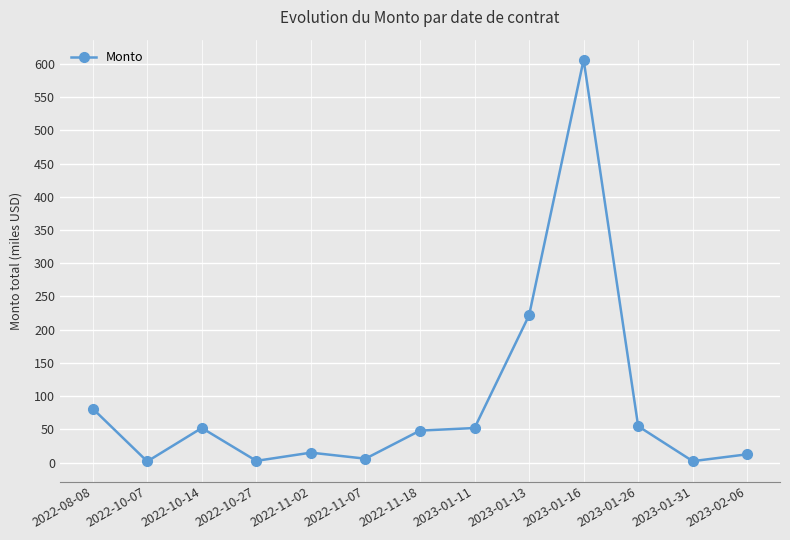

What is the change in value from 2022-11-07 to 2023-01-26?

+48.9